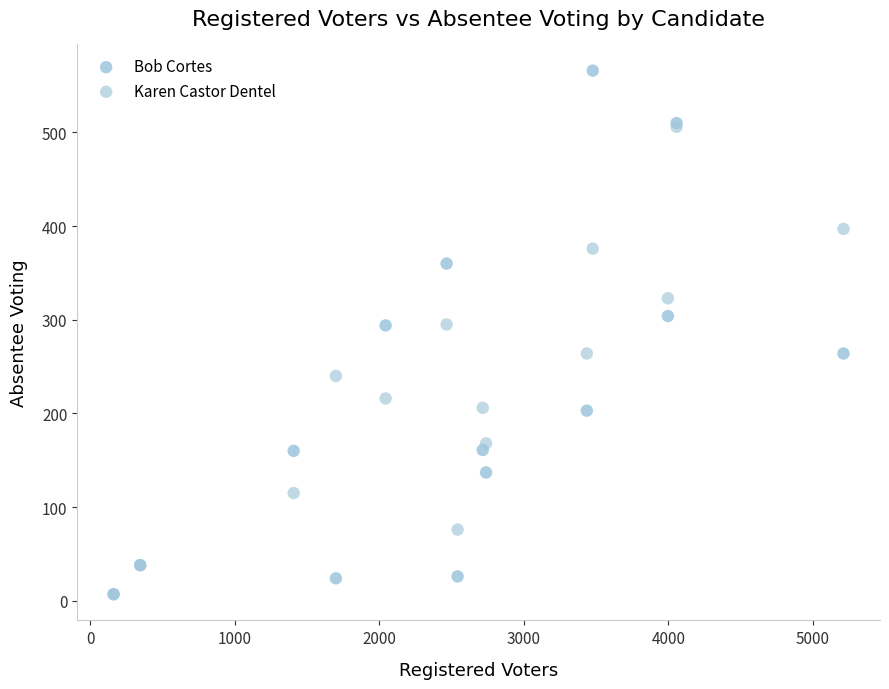

Which series has the widest spread of Y values?

Bob Cortes